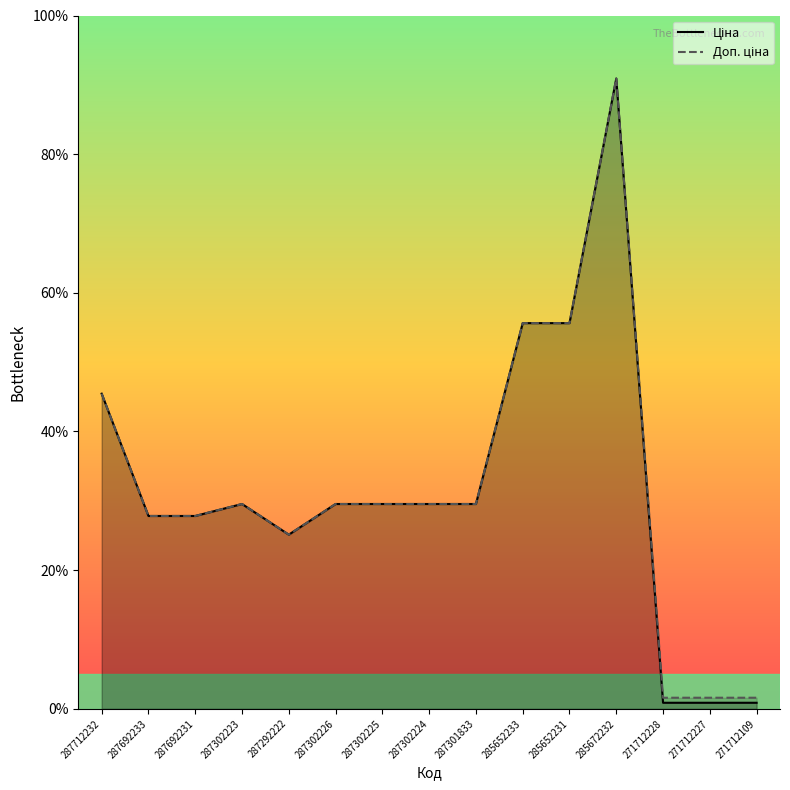

Between 287302226 and 287302225, which series saw the biggest shift?

Ціна